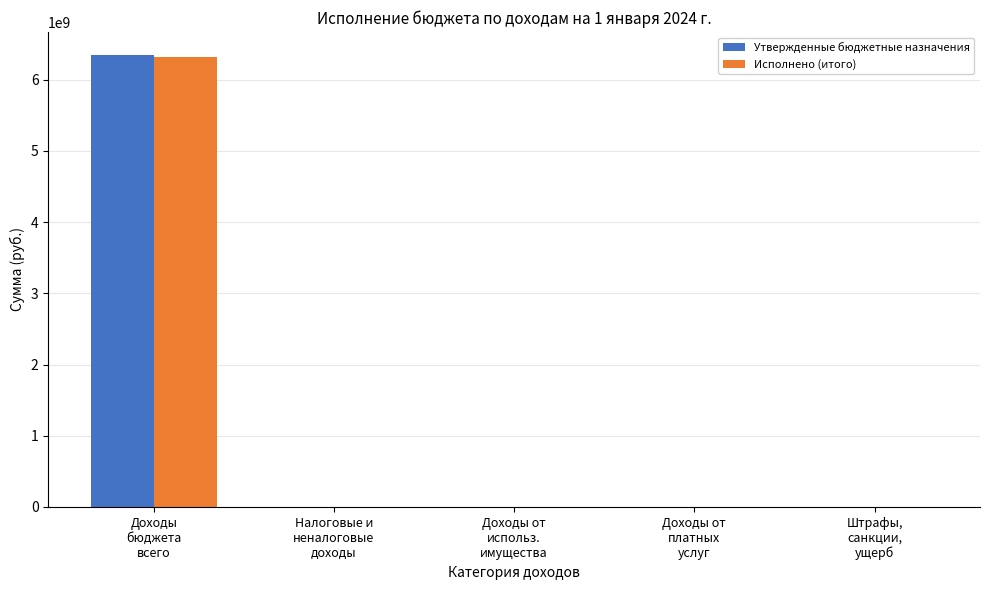

What is the greatest value displayed?

6352454200.0